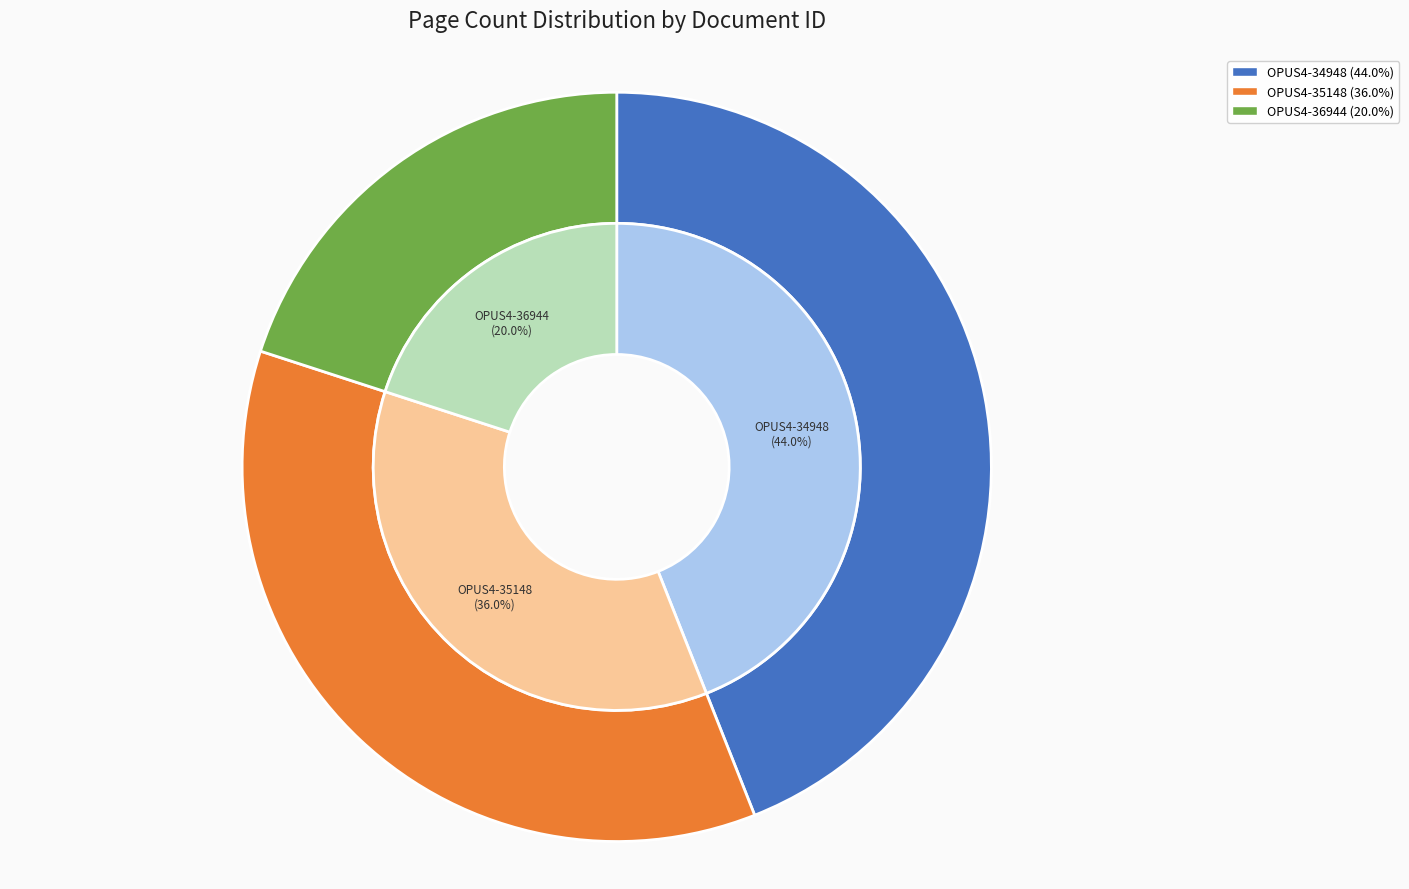

Combined, do OPUS4-35148 and OPUS4-34948 account for over 50%?

Yes